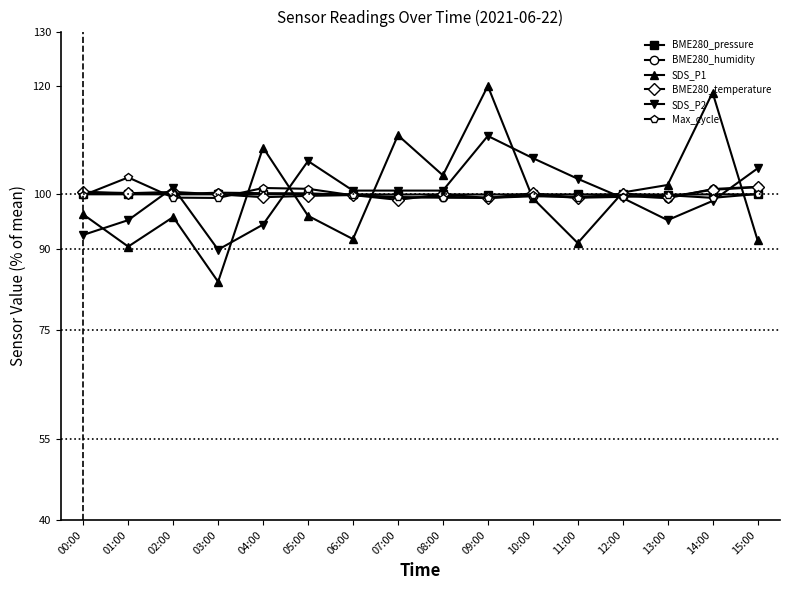

How many series are shown in this chart?

6